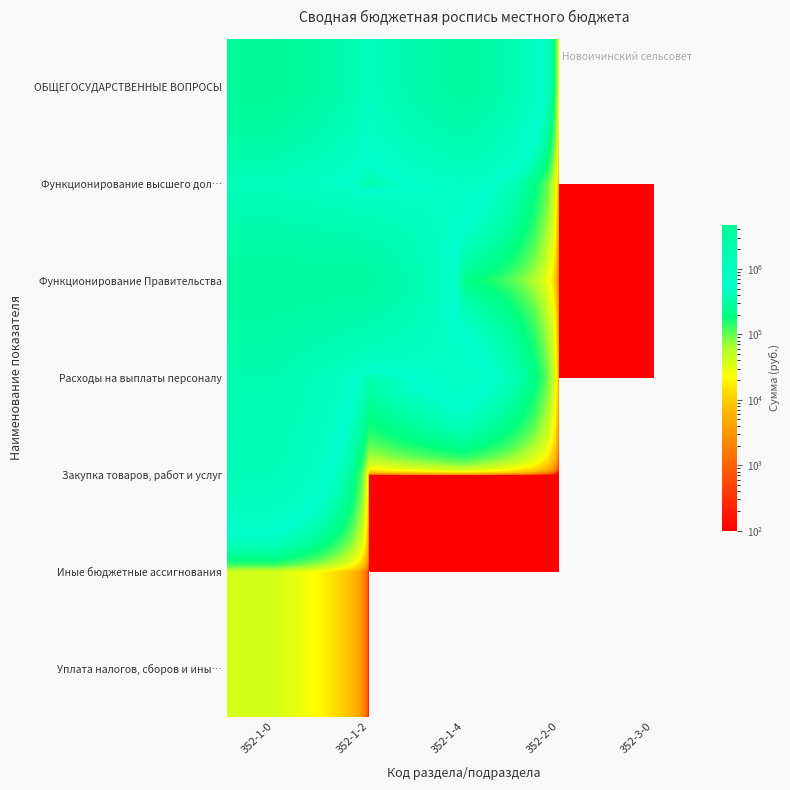

What is the total value across all series at 352-1-2?

5114821.0